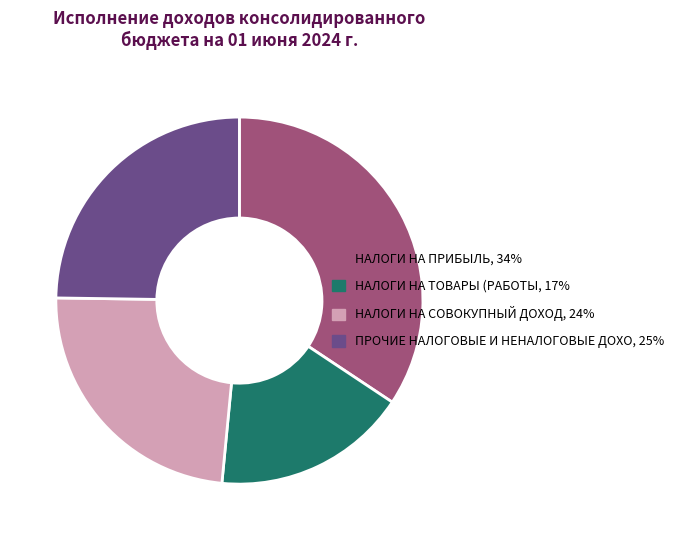

Does any single category account for the majority?

No